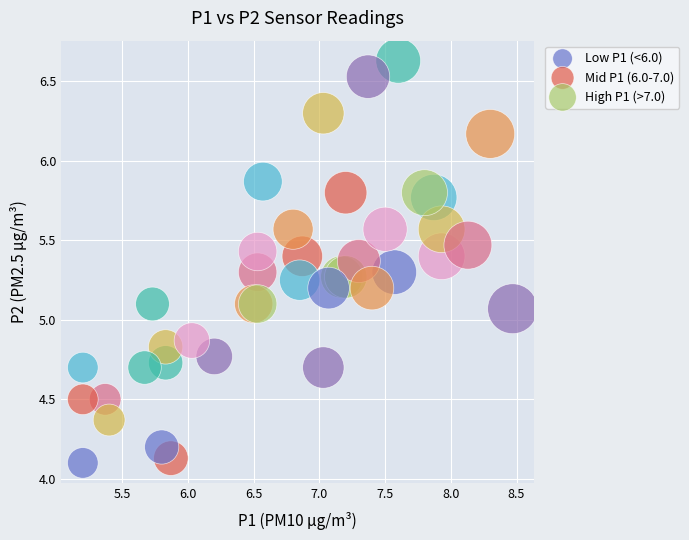

Which series contains the lowest Y value?

Low P1 (<6.0)